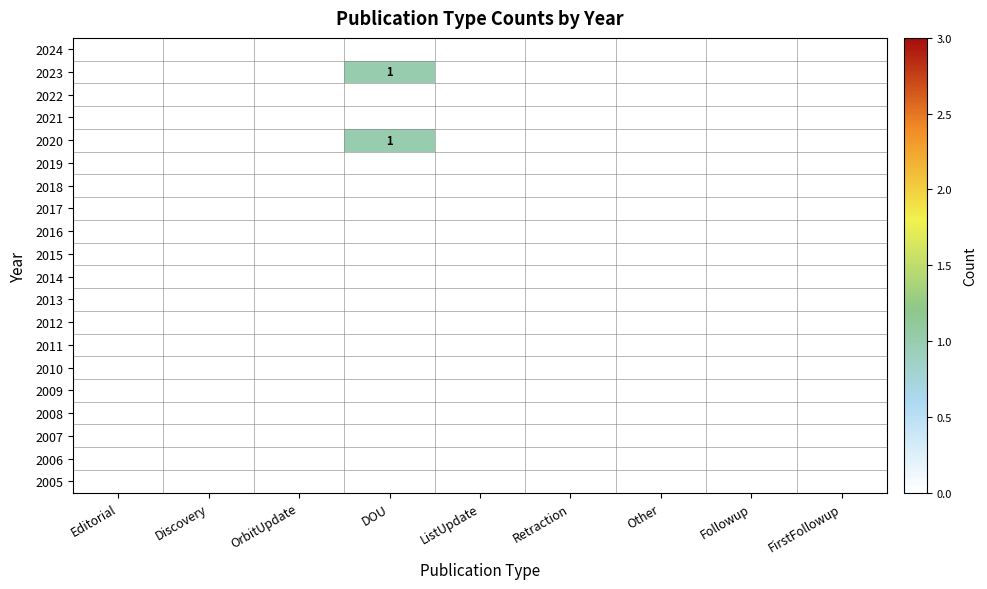

The 2020 series shows 0 at DOU. True or false?

False